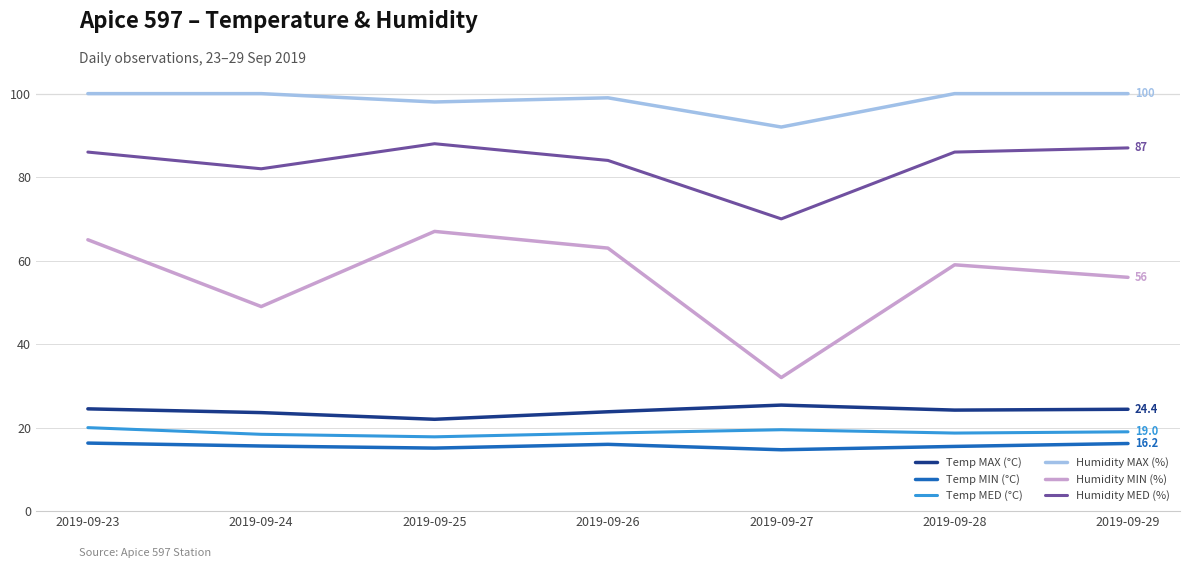

The value of Humidity MIN (%) at 2019-09-23 is 95.3. True or false?

False